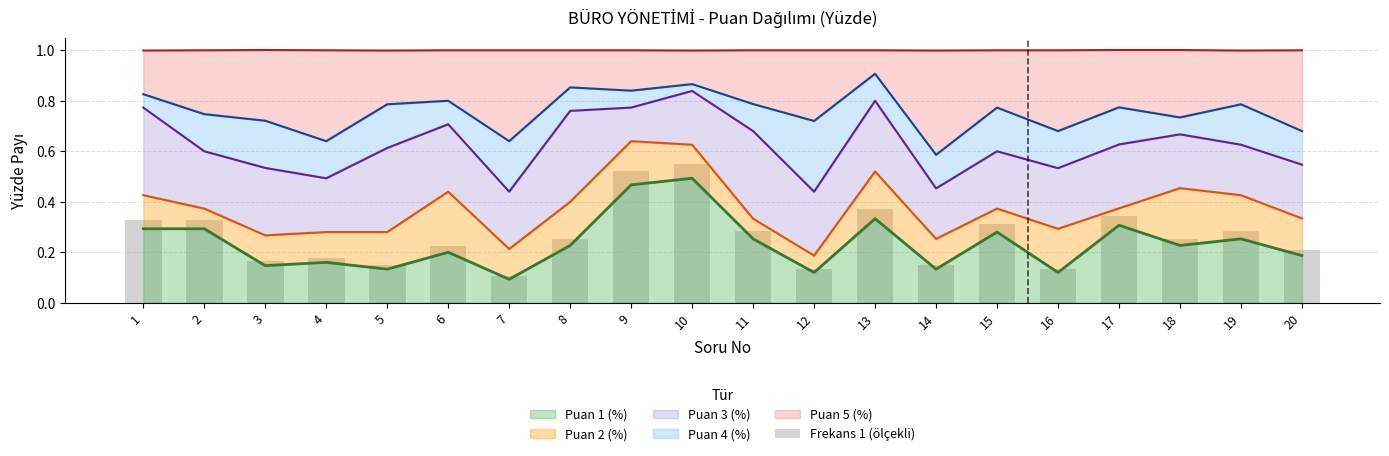

Reading left to right, list all the values displayed in this chart.

0.3	0.3	0.2	0.2	0.1	0.2	0.1	0.3	0.5	0.6	0.3	0.1	0.4	0.1	0.3	0.1	0.3	0.3	0.3	0.2